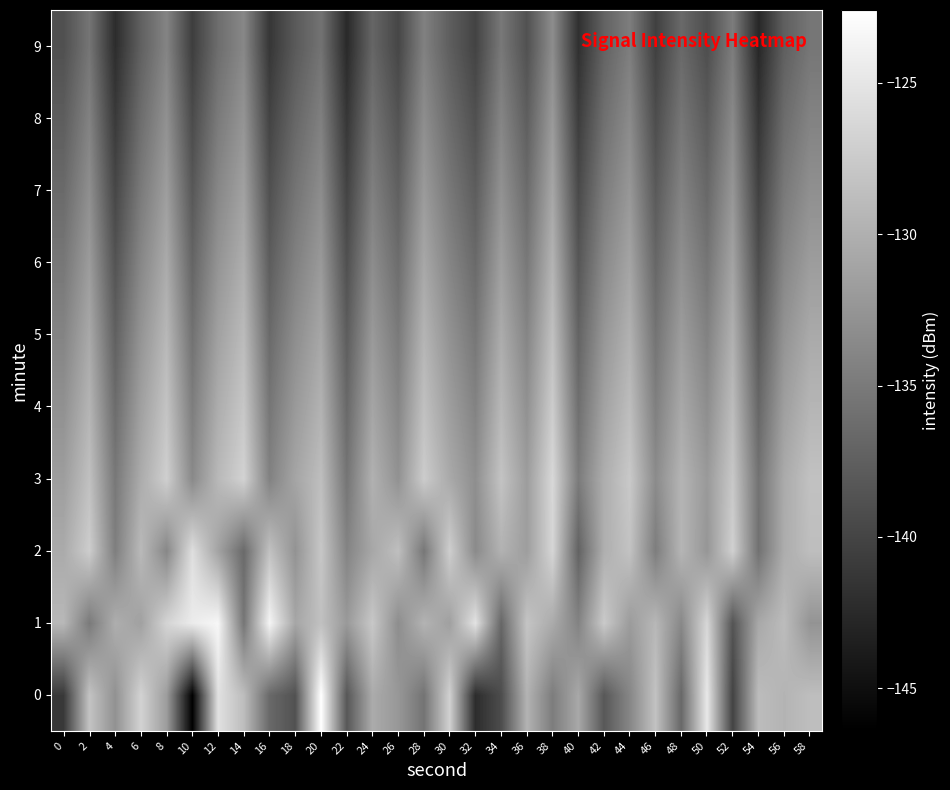

Which series has the largest total across all categories?

1